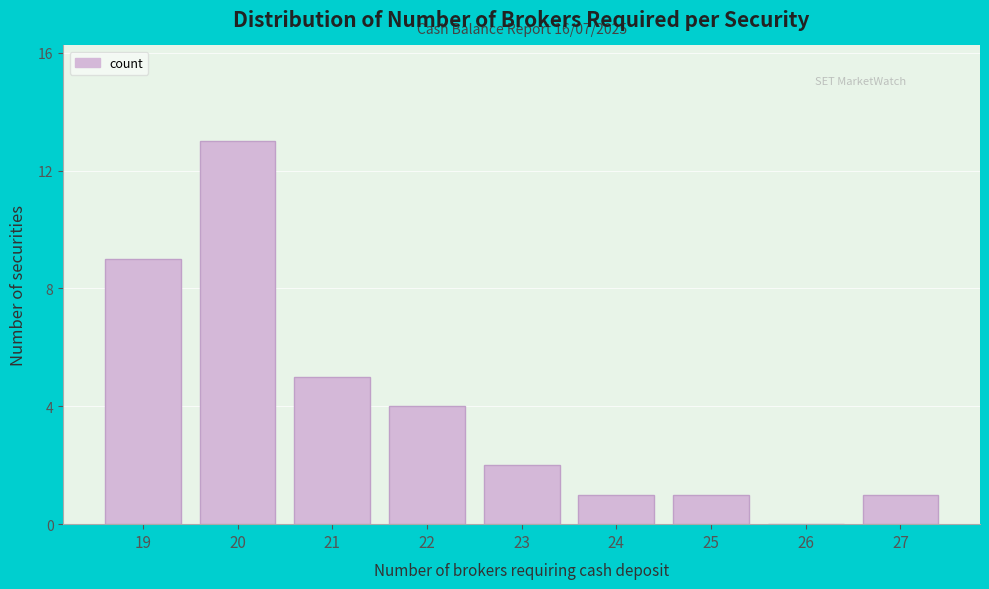

Reading left to right, extract all data points from this chart.

19=9	20=13	21=5	22=4	23=2	24=1	25=1	26=0	27=1